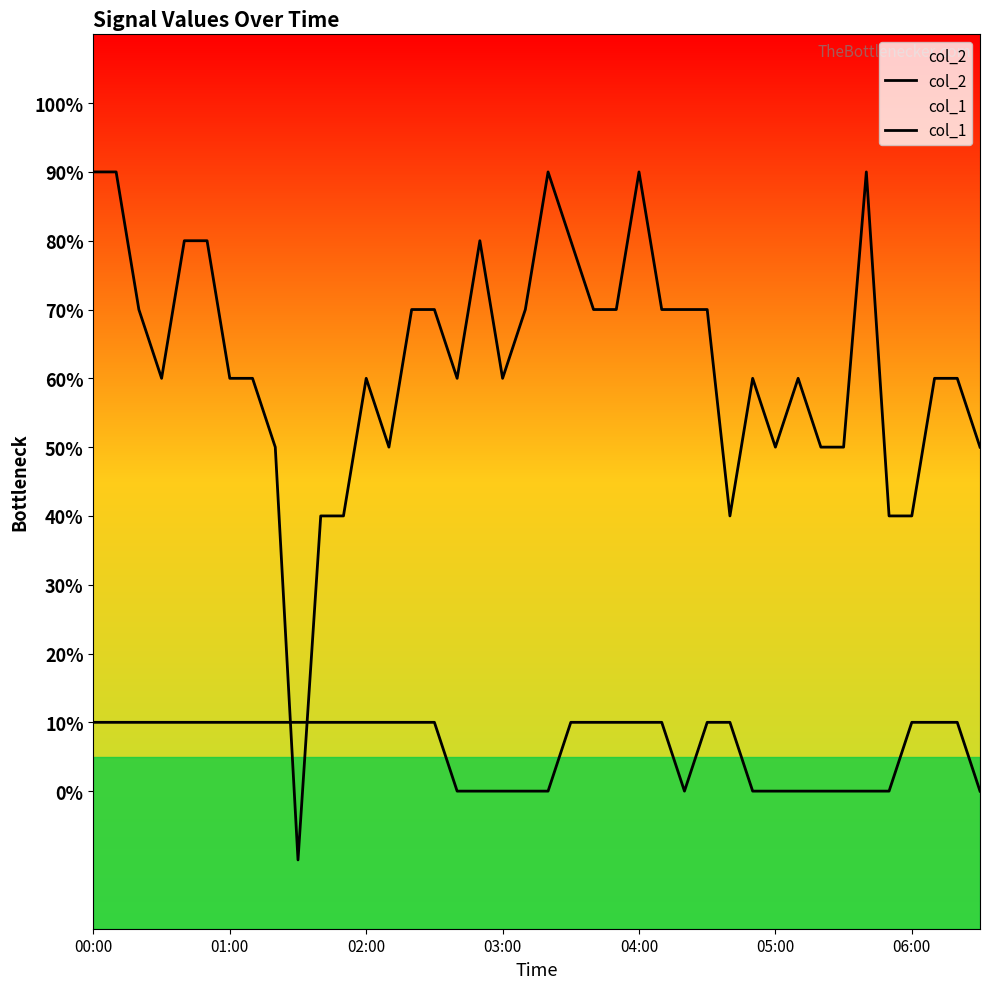

Rank the series by their average value, from lowest to highest.

col_1, col_2